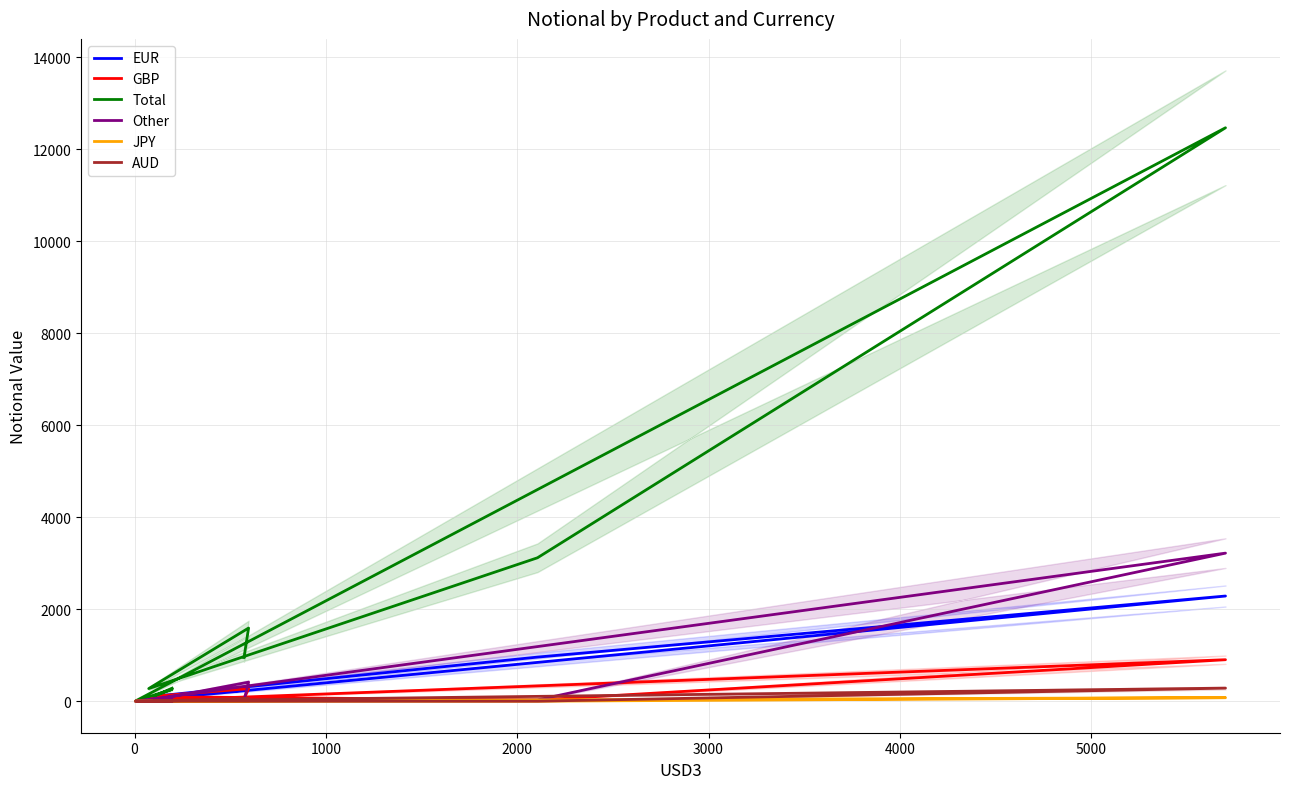

Between 5000 and 6000, which series saw the biggest shift?

Total